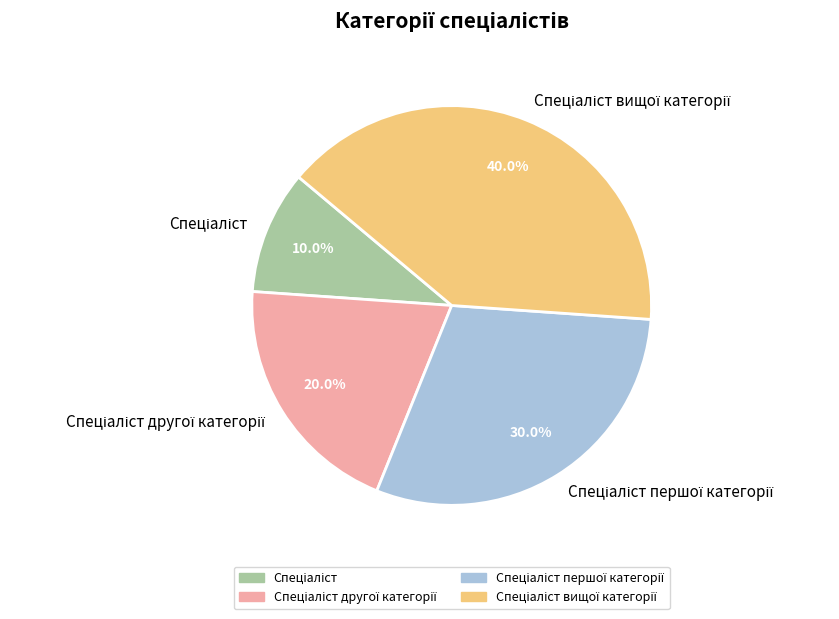

Is there any slice that represents more than half of the pie?

No